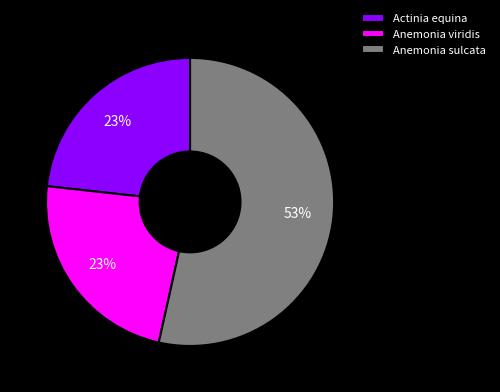

Which category has the biggest portion of the pie?

Anemonia sulcata